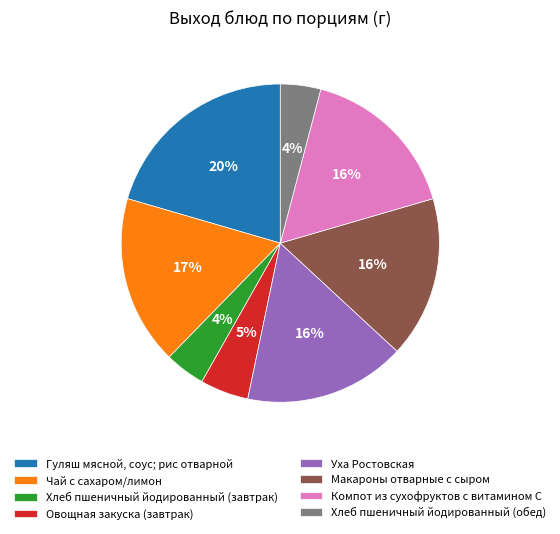

Is the sum of Компот из сухофруктов с витамином С and Уха Ростовская greater than half?

No